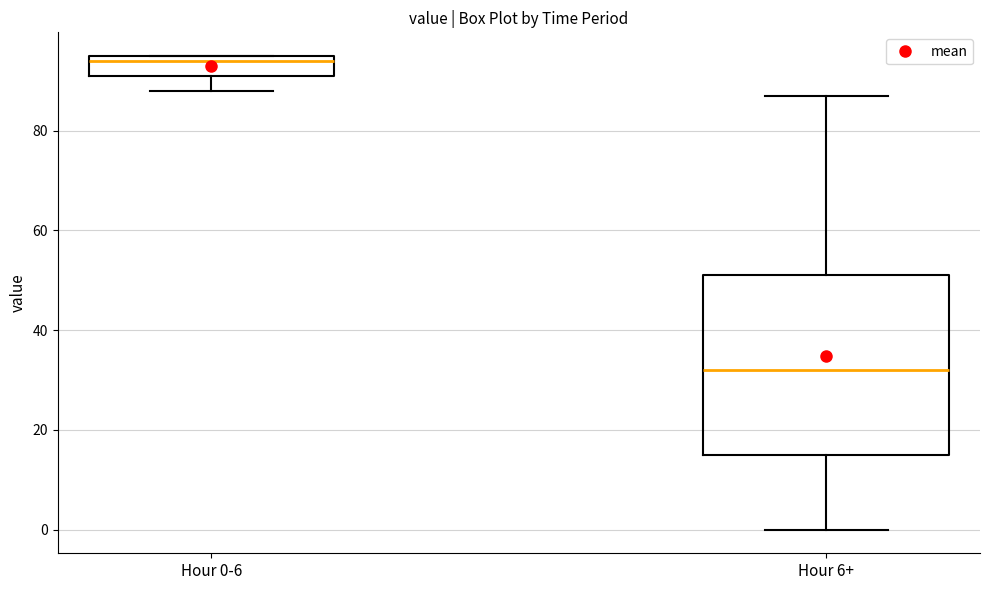

Which box is the tallest, from its lower edge to its upper edge?

Hour 6+